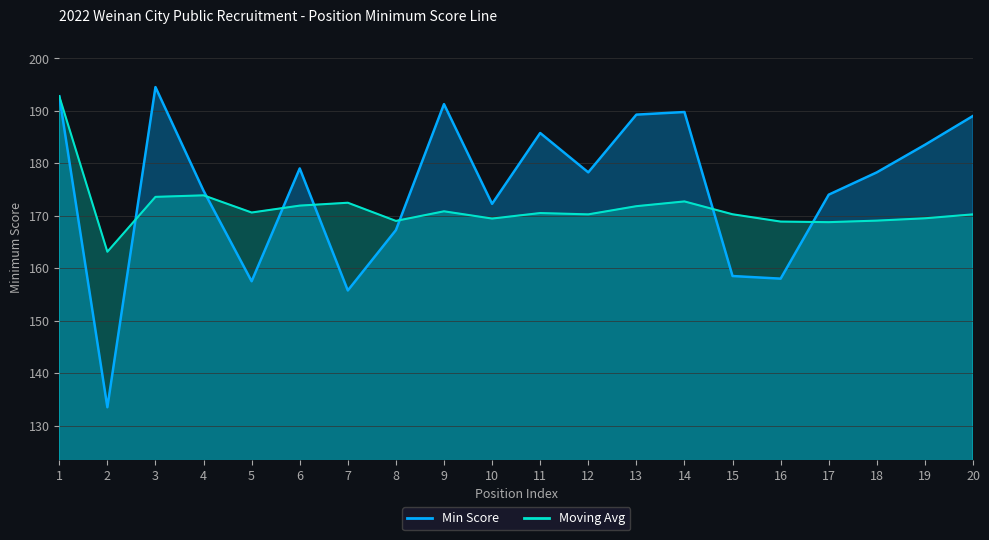

At how many categories does at least one series exceed 182?

8